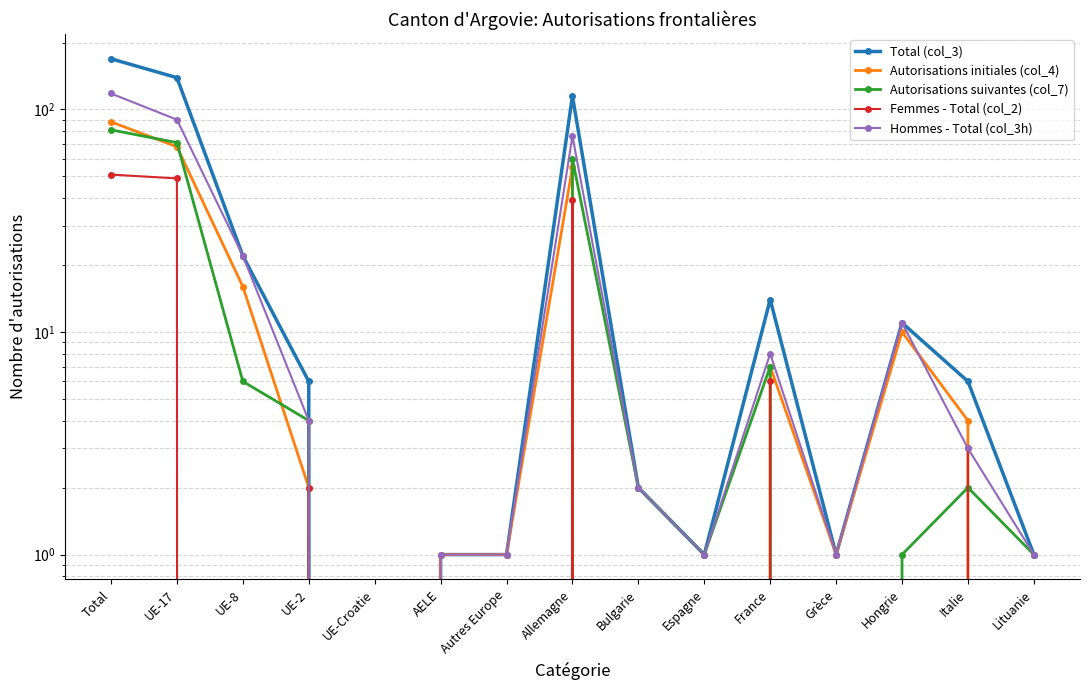

The Autorisations initiales (col_4) series shows 1 at Autres Europe. True or false?

True